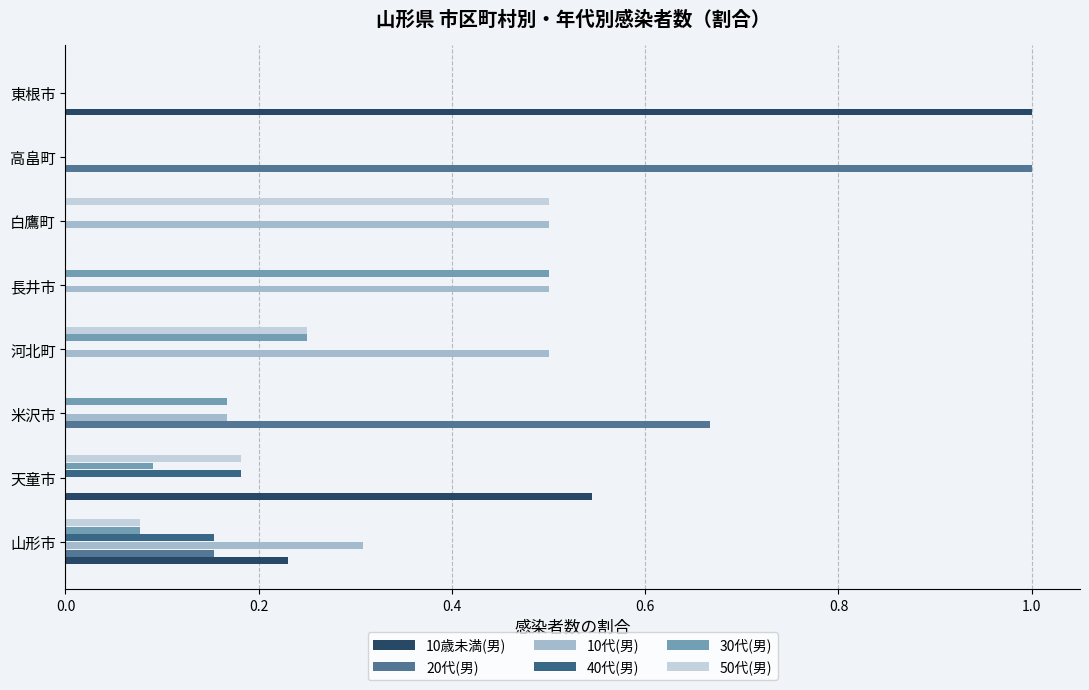

Count the number of data series in this chart.

6